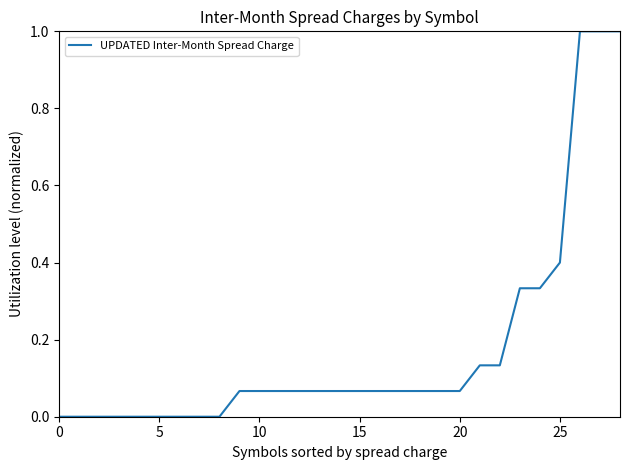

What is the greatest value displayed?

1.0